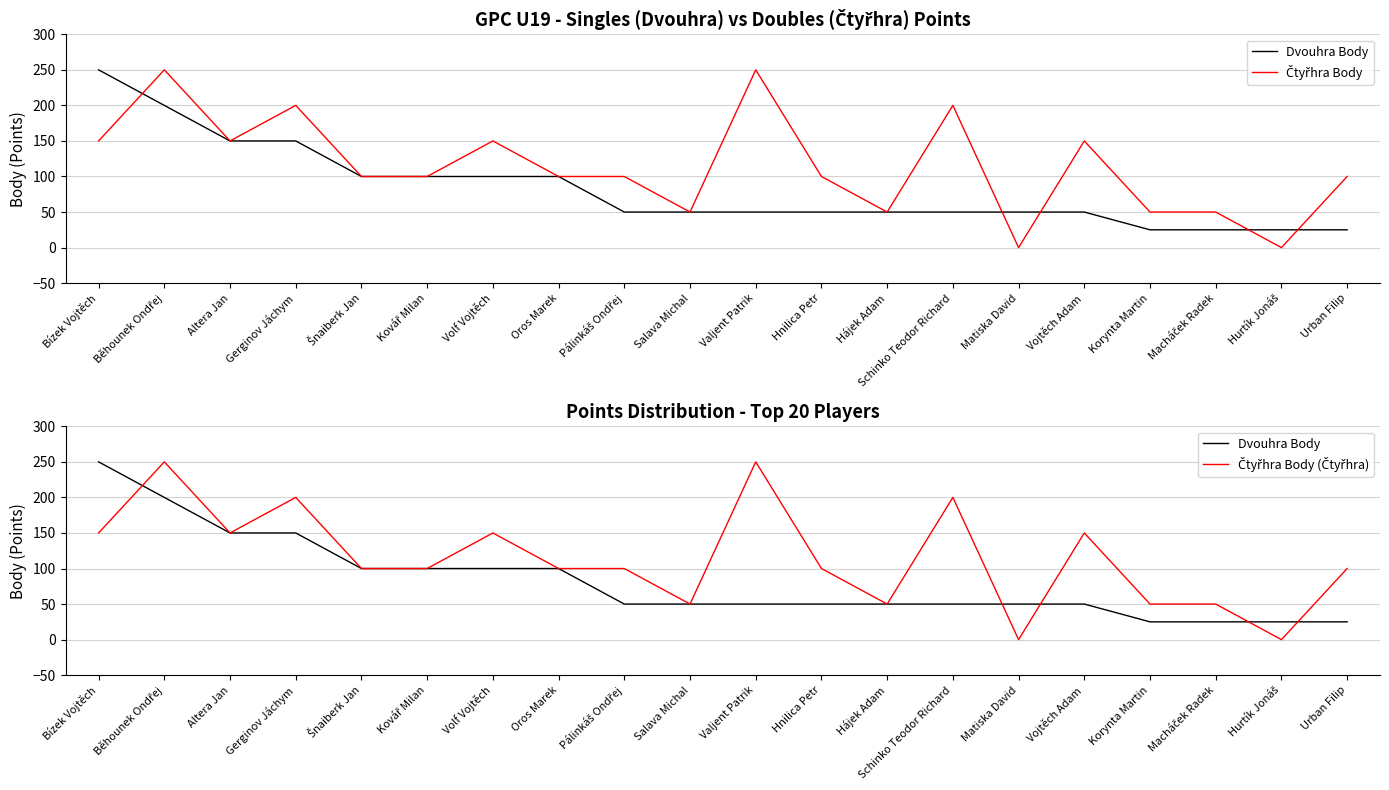

Rank the series at Pálinkáš Ondřej from highest to lowest value.

Čtyřhra Body, Čtyřhra Body (Čtyřhra), Dvouhra Body